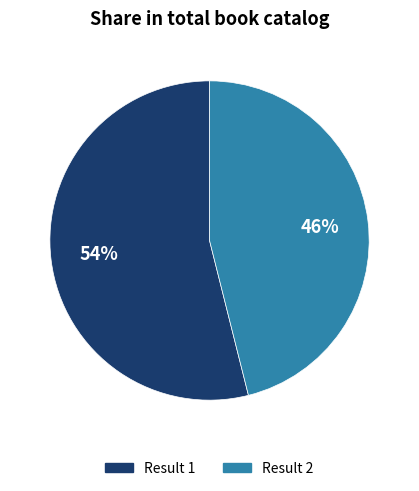

To the nearest percent, what is the difference between the largest and smallest slice percentages?

8%